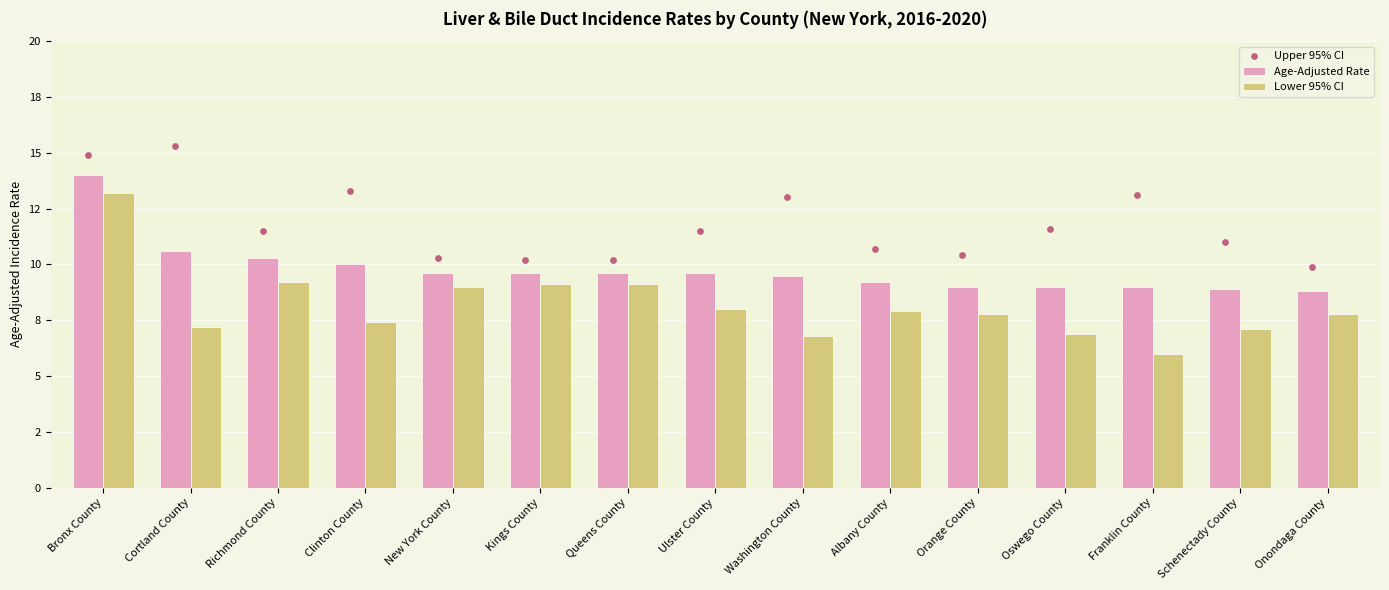

Which series reaches the maximum Y coordinate?

Upper 95% CI